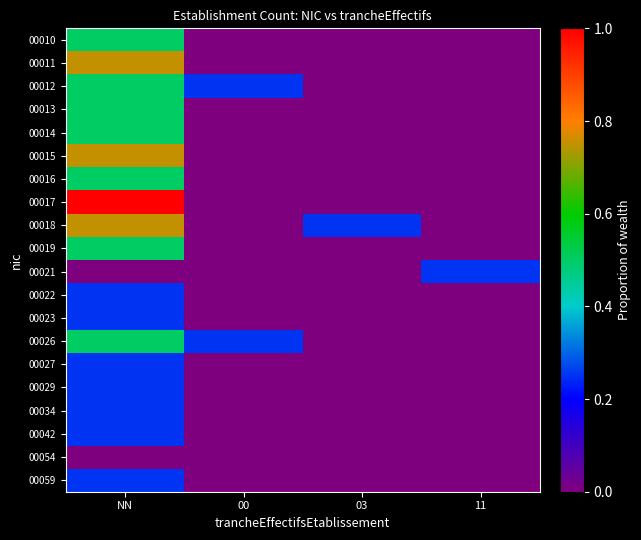

Reading left to right, transcribe all the data shown in this chart.

00010: NN=0.5	00=0.0	03=0.0	11=0.0
00011: NN=0.8	00=0.0	03=0.0	11=0.0
00012: NN=0.5	00=0.2	03=0.0	11=0.0
00013: NN=0.5	00=0.0	03=0.0	11=0.0
00014: NN=0.5	00=0.0	03=0.0	11=0.0
00015: NN=0.8	00=0.0	03=0.0	11=0.0
00016: NN=0.5	00=0.0	03=0.0	11=0.0
00017: NN=1.0	00=0.0	03=0.0	11=0.0
00018: NN=0.8	00=0.0	03=0.2	11=0.0
00019: NN=0.5	00=0.0	03=0.0	11=0.0
00021: NN=0.0	00=0.0	03=0.0	11=0.2
00022: NN=0.2	00=0.0	03=0.0	11=0.0
00023: NN=0.2	00=0.0	03=0.0	11=0.0
00026: NN=0.5	00=0.2	03=0.0	11=0.0
00027: NN=0.2	00=0.0	03=0.0	11=0.0
00029: NN=0.2	00=0.0	03=0.0	11=0.0
00034: NN=0.2	00=0.0	03=0.0	11=0.0
00042: NN=0.2	00=0.0	03=0.0	11=0.0
00054: NN=0.0	00=0.0	03=0.0	11=0.0
00059: NN=0.2	00=0.0	03=0.0	11=0.0